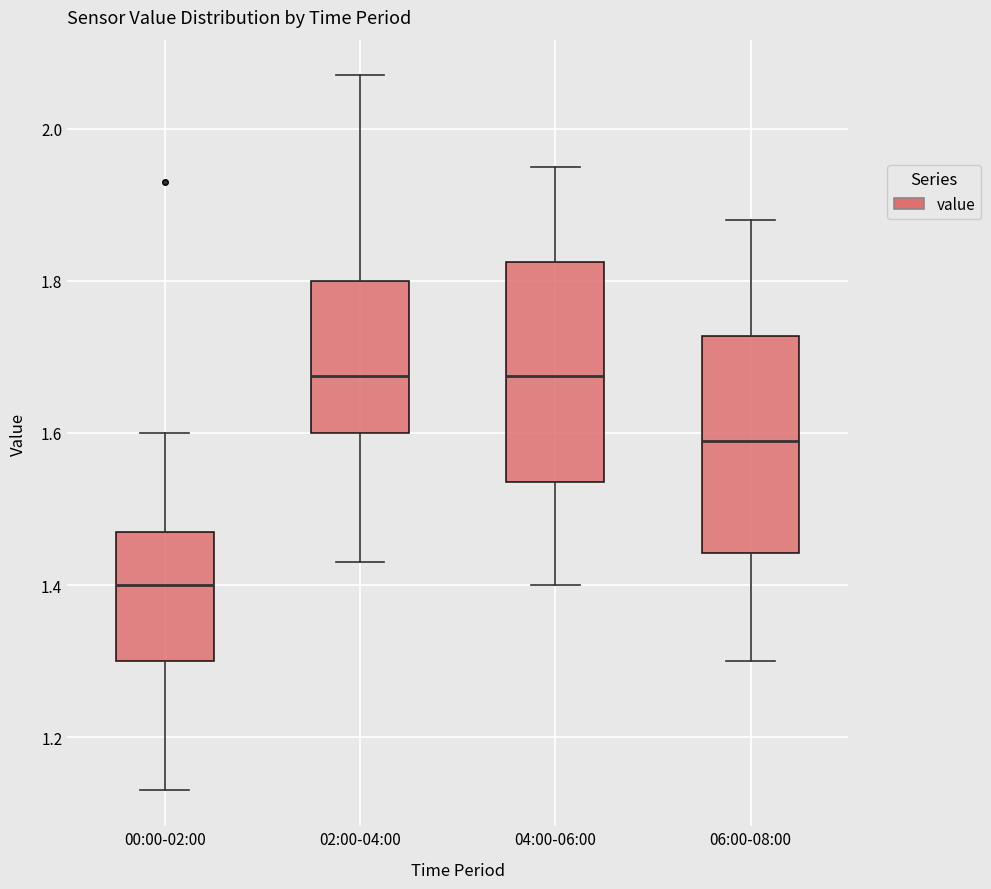

Reading left to right, transcribe this box plot: for each box, give where its median line is, the range the box spans, and where its two whiskers end, as read against the y-axis. The values are not printed on the chart, so give them approximately, as read against the axis.

00:00-02:00: median 1.40, box 1.30 to 1.48, whiskers 1.14 to 1.60
02:00-04:00: median 1.68, box 1.60 to 1.80, whiskers 1.44 to 2.08
04:00-06:00: median 1.68, box 1.54 to 1.82, whiskers 1.40 to 1.96
06:00-08:00: median 1.60, box 1.44 to 1.72, whiskers 1.30 to 1.88